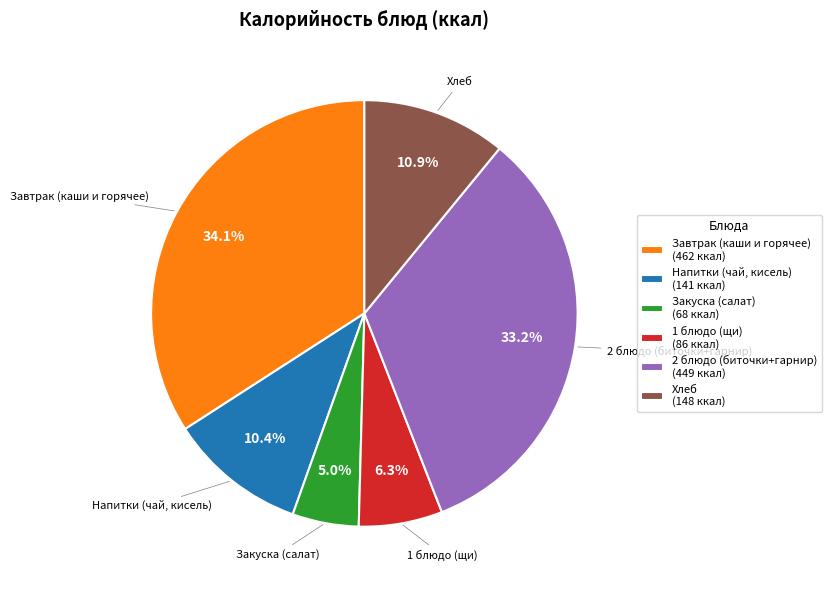

Combined, what portion of the pie is 2 блюдо (биточки+гарнир) (449 ккал) and Закуска (салат) (68 ккал)?

38.2%